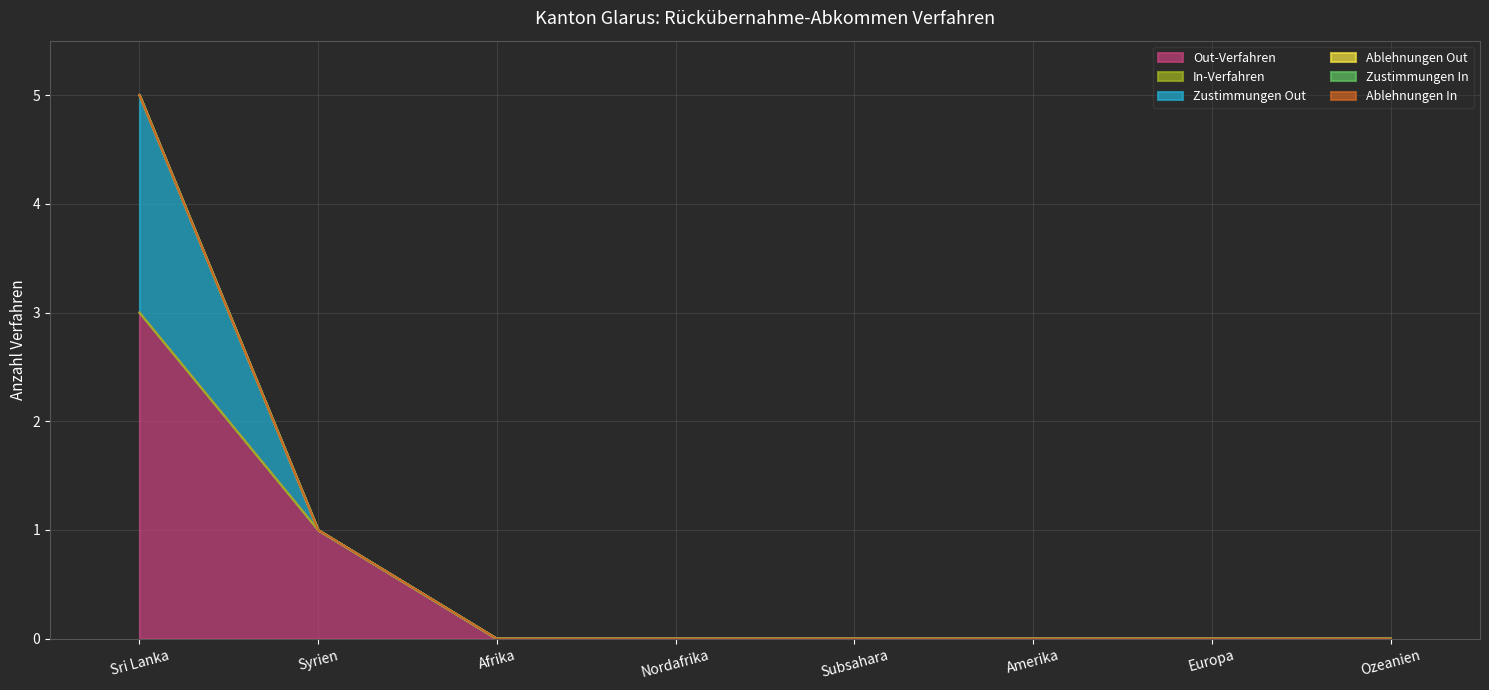

At which label is Ablehnungen Out closest to 0?

Sri Lanka